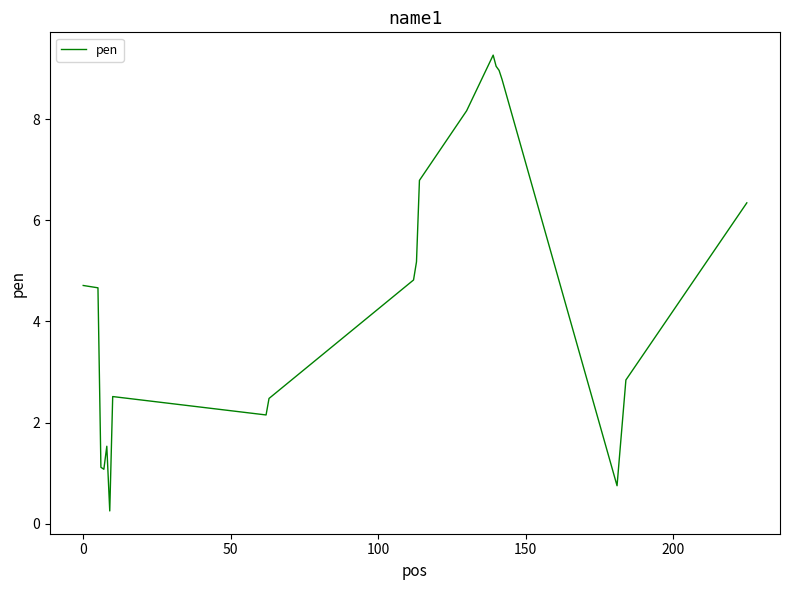

What is the difference between the second highest and second lowest values?

8.3